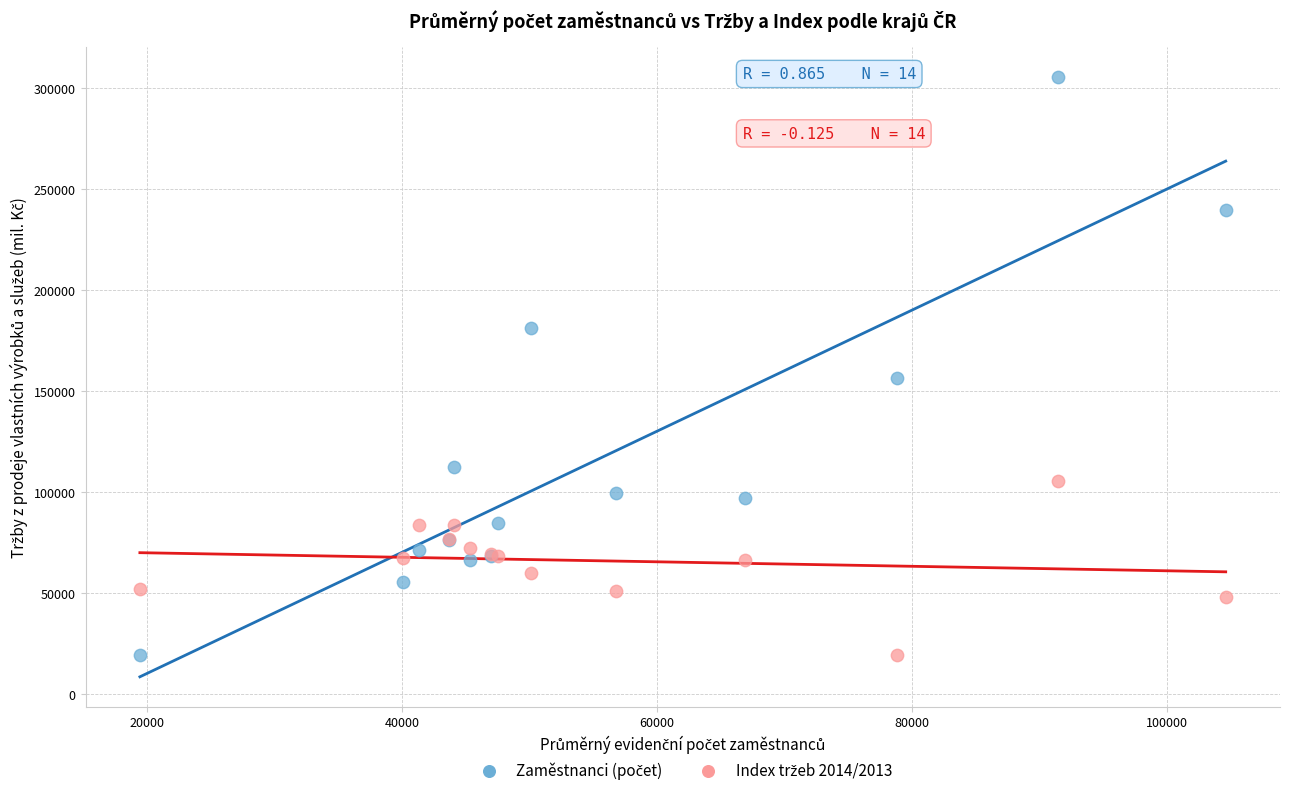

Across all series, what Y value is closest to 162806?

156749.2